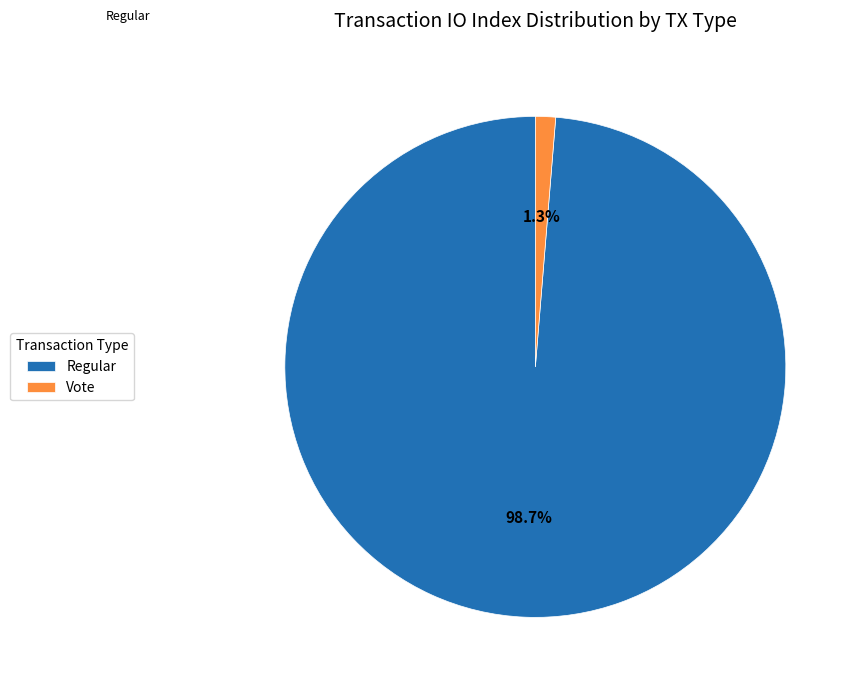

Is there a majority slice in this chart?

Yes